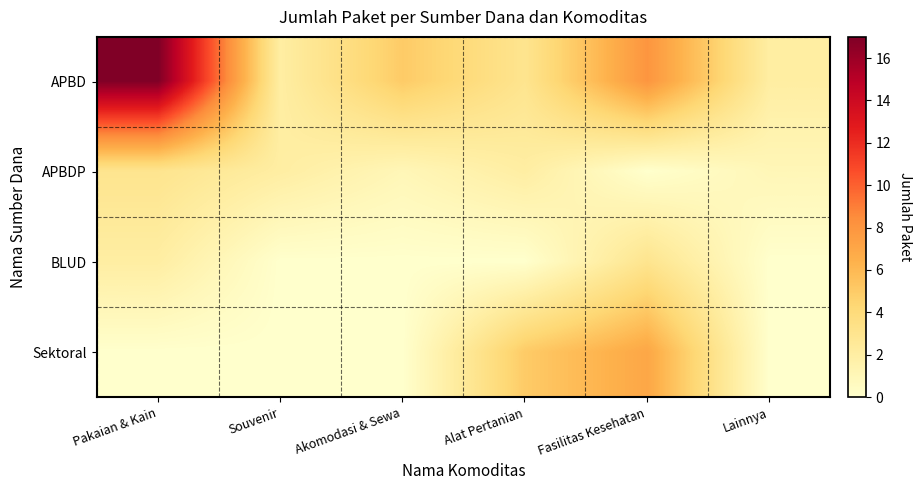

At how many categories does at least one series exceed 14?

1